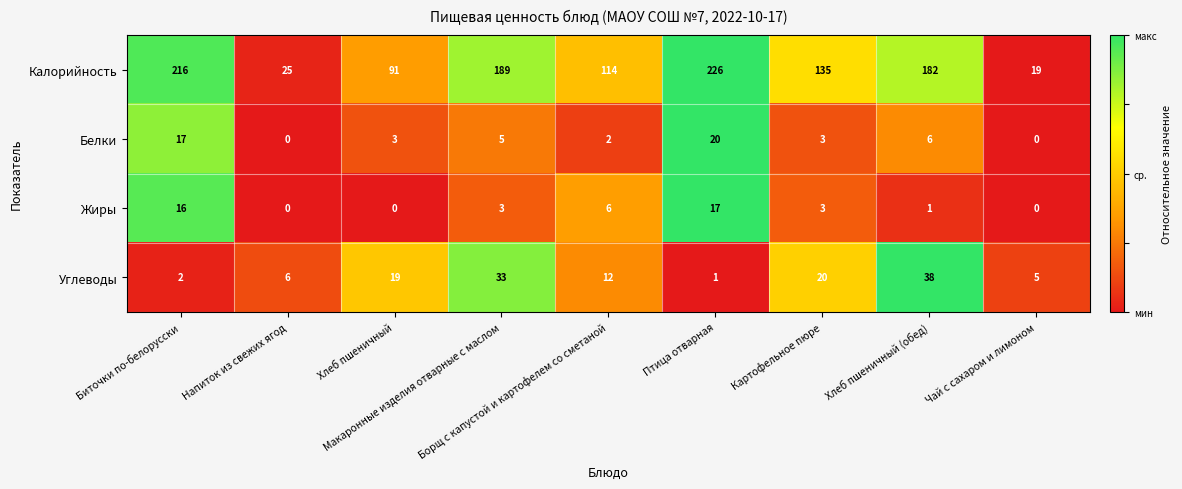

List the series in order of their peak value, highest first.

Калорийность, Углеводы, Белки, Жиры